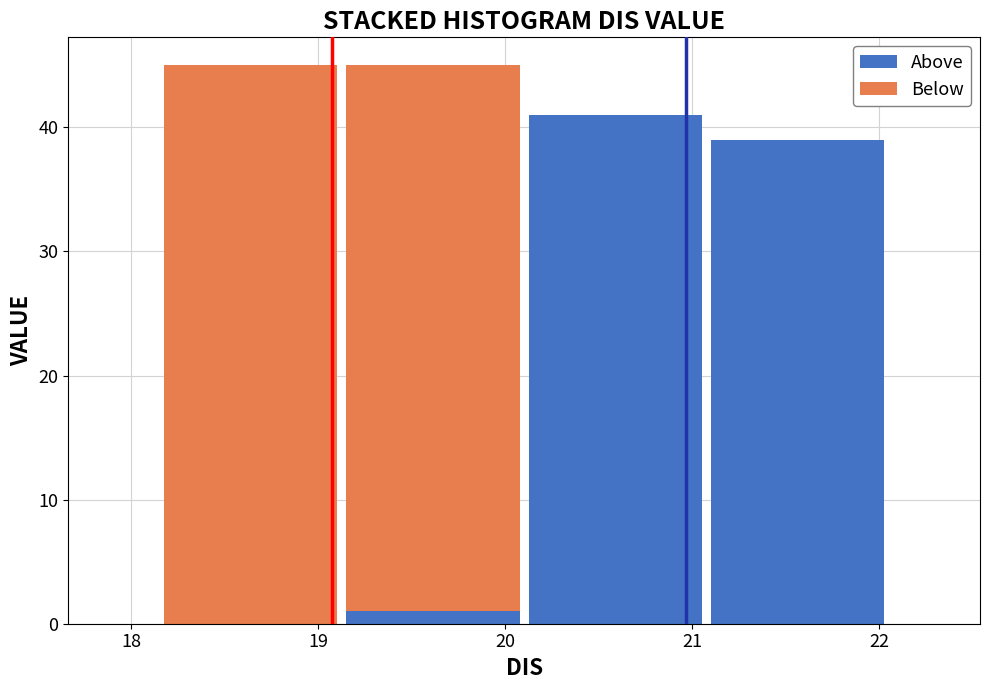

What is the total height of the stacked bar covering 20.1 to 21.1 on the x-axis? Neither the bar edges nor the heights are printed on the chart, so give them approximately, as read against the axes.

41